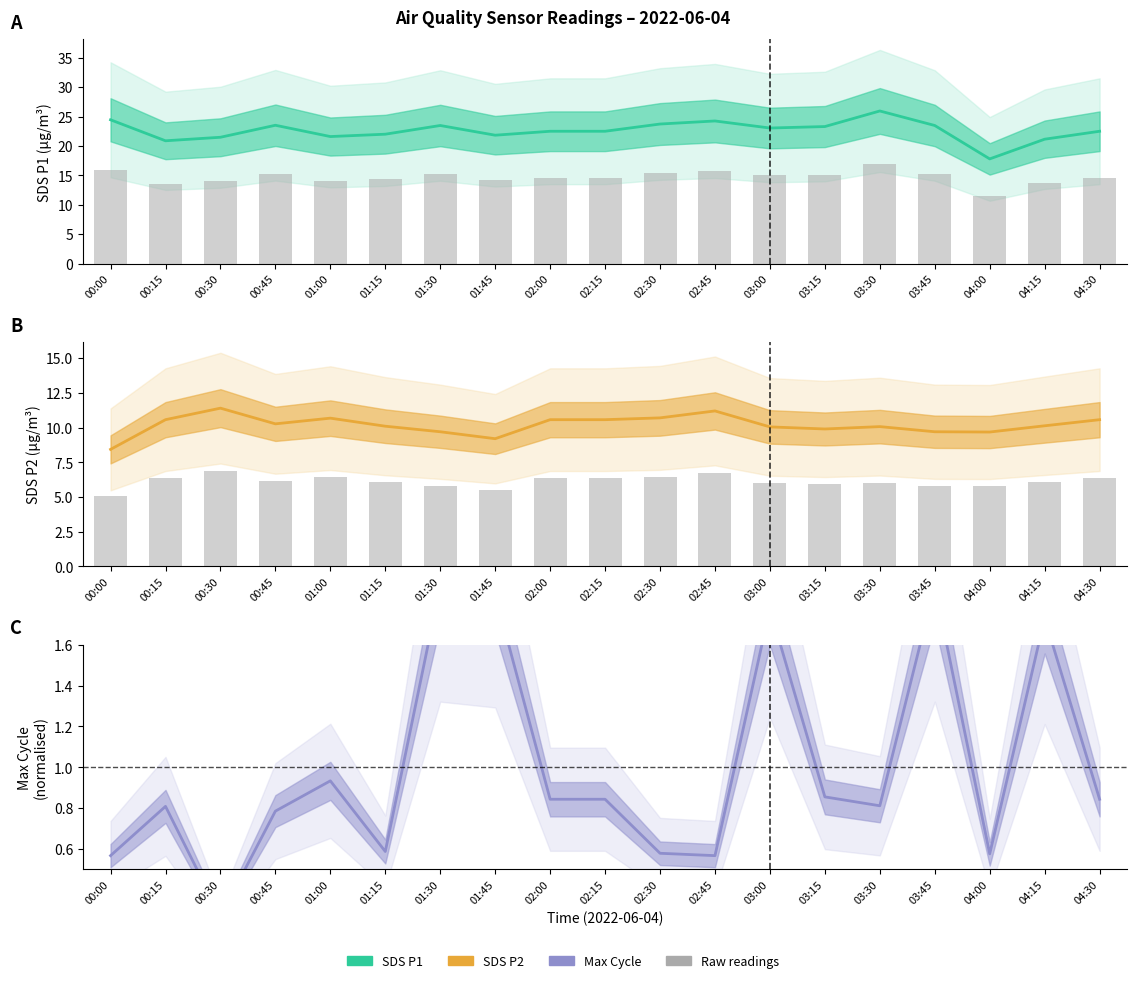

Between 03:30 and 04:00, which is larger?

03:30